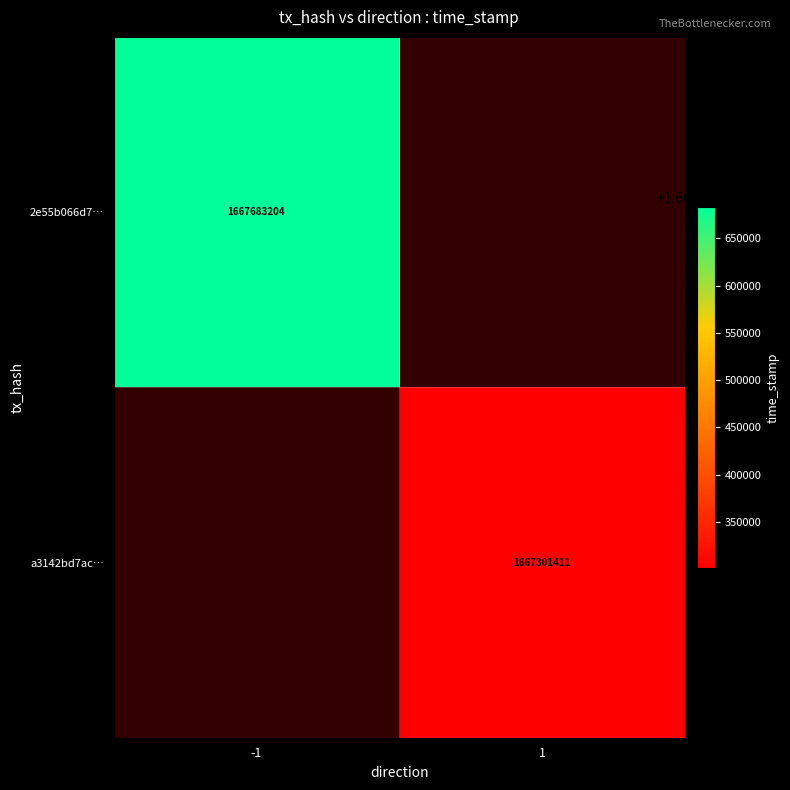

True or false: a3142bd7ac… has a value of 1667301411 at 1.

True